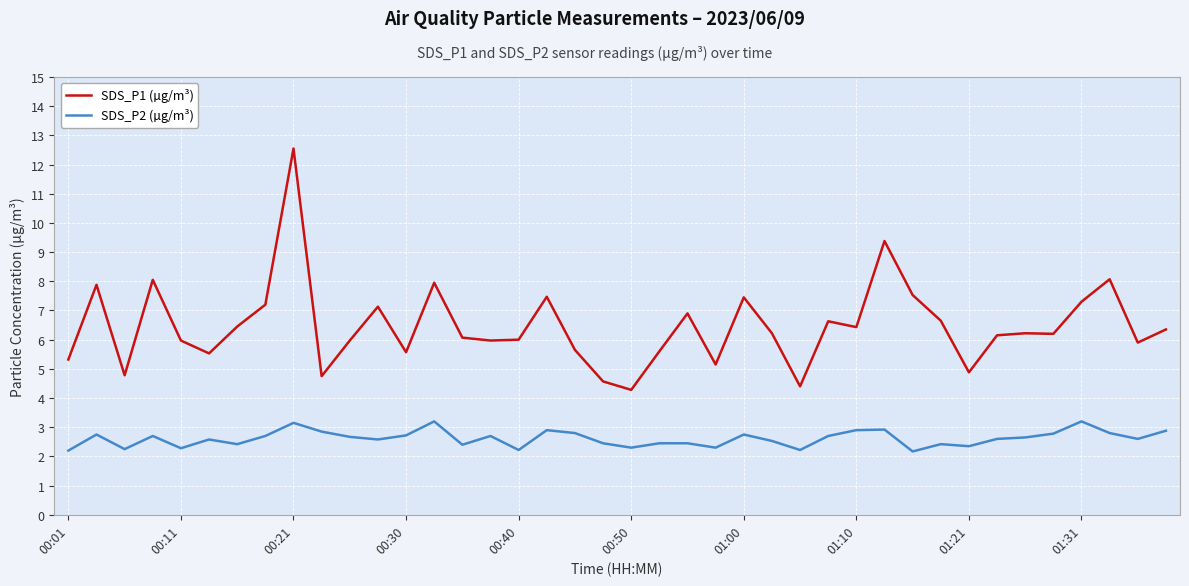

True or false: SDS_P2 (µg/m³) has more than 2 points higher than both neighbors.

True